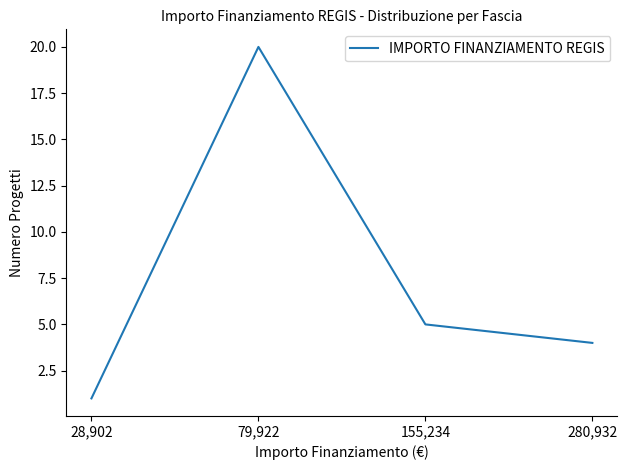

Is it true that the value at 79,922 is 10?

False